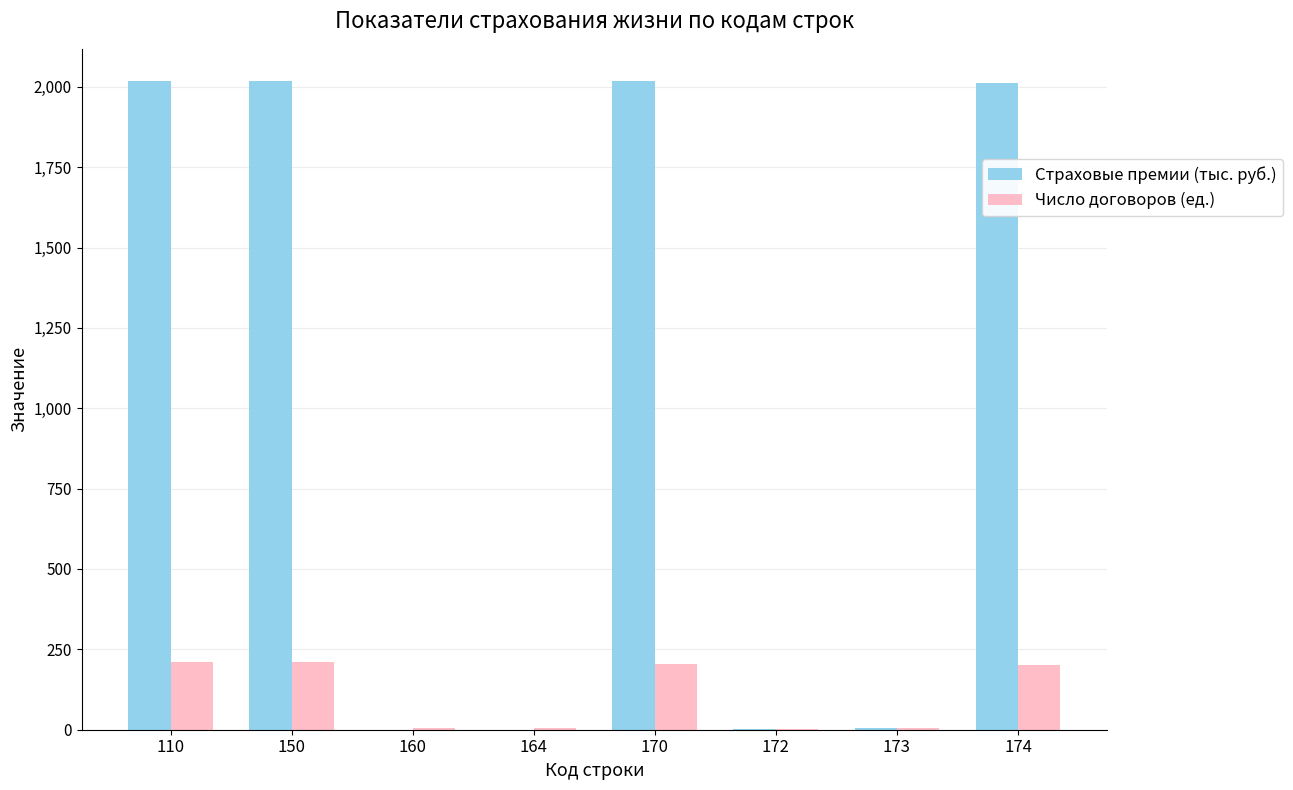

Count the number of data series in this chart.

2